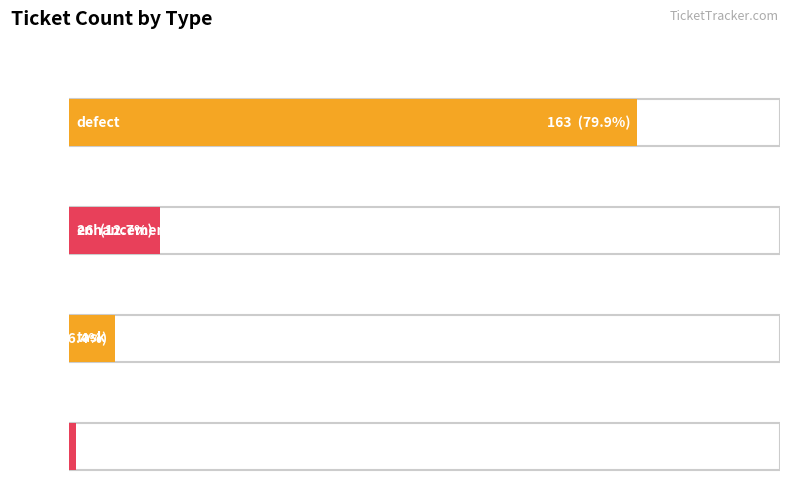

Count the number of values greater than 26.

1